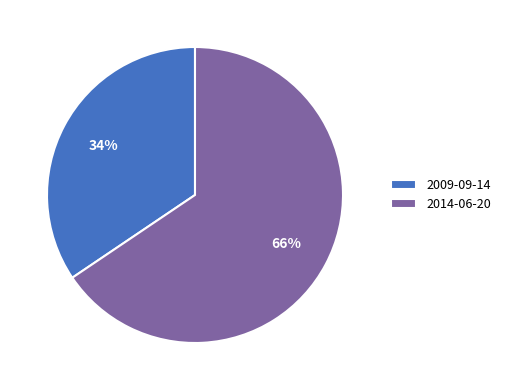

Is 2009-09-14 the majority of the pie?

No